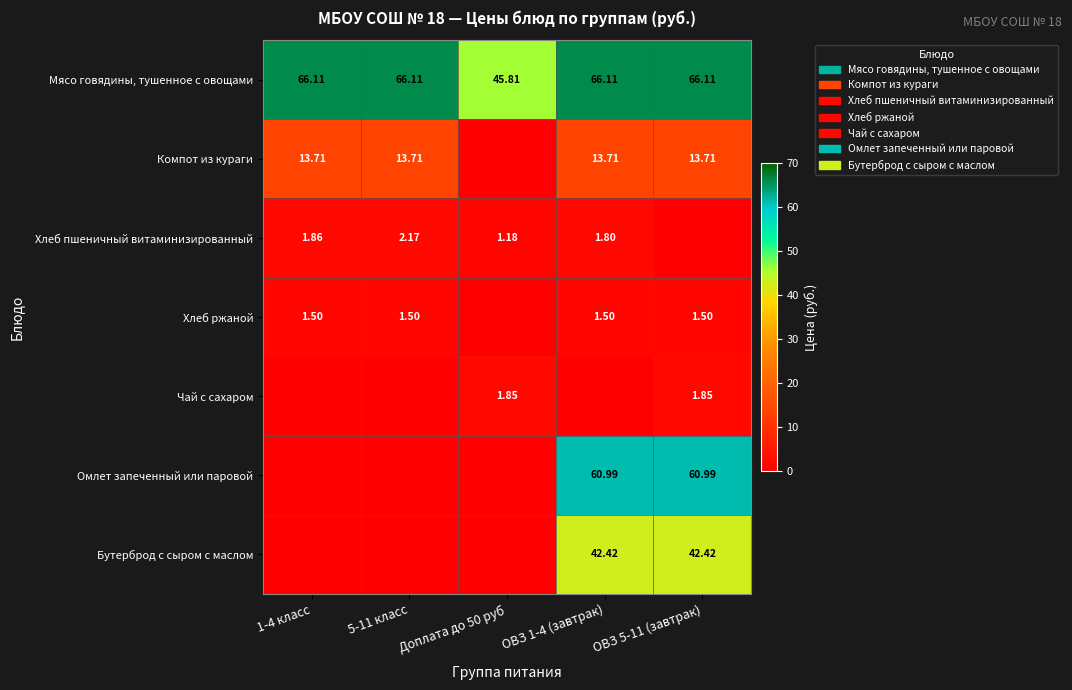

What is the sum of the Мясо говядины, тушенное с овощами values at 5-11 класс and ОВЗ 1-4 (завтрак)?

132.2